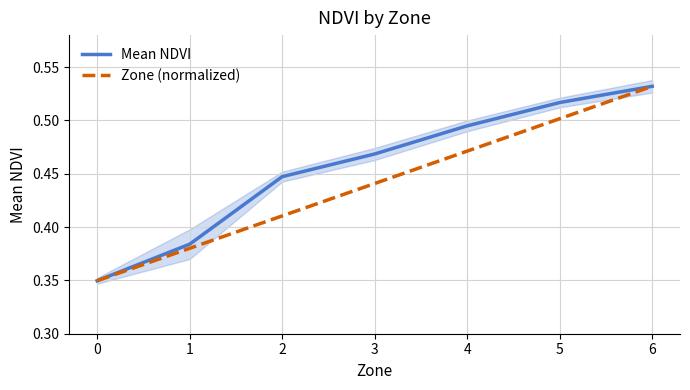

True or false: Zone (normalized) and Mean NDVI intersect in this chart.

False